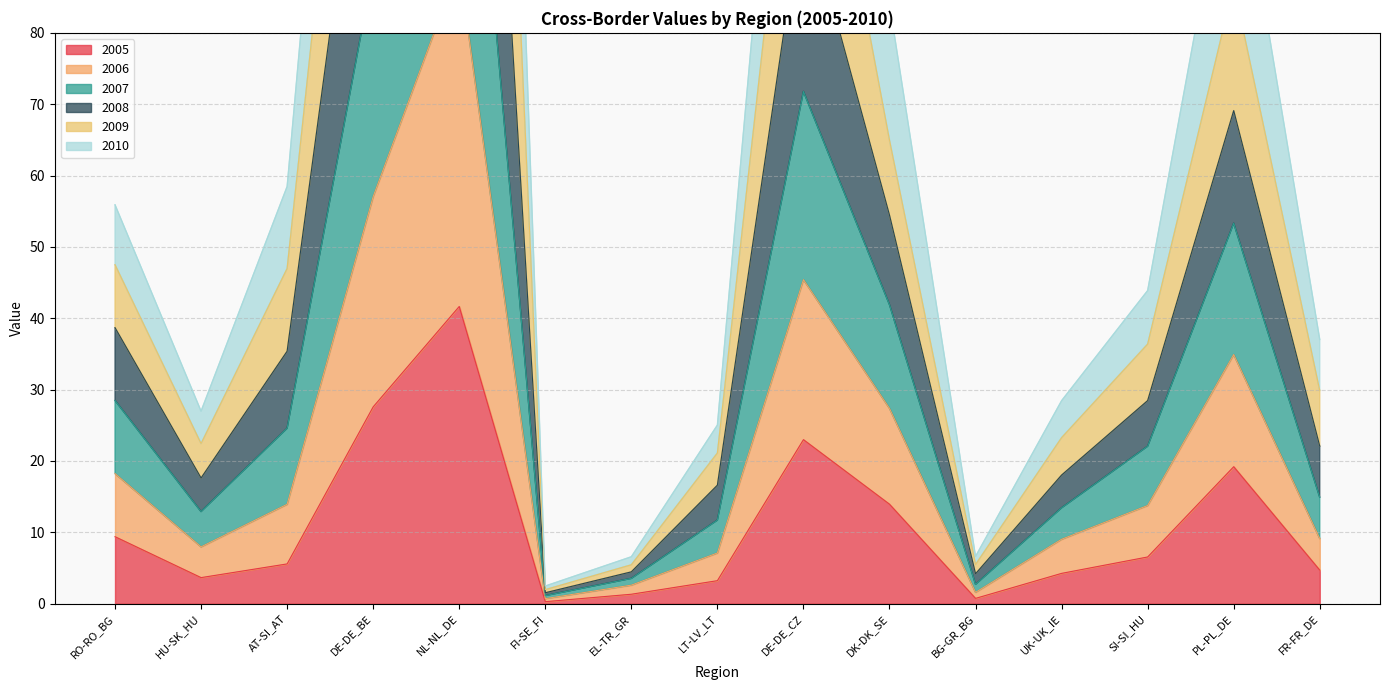

Which series has the largest total across all categories?

2009